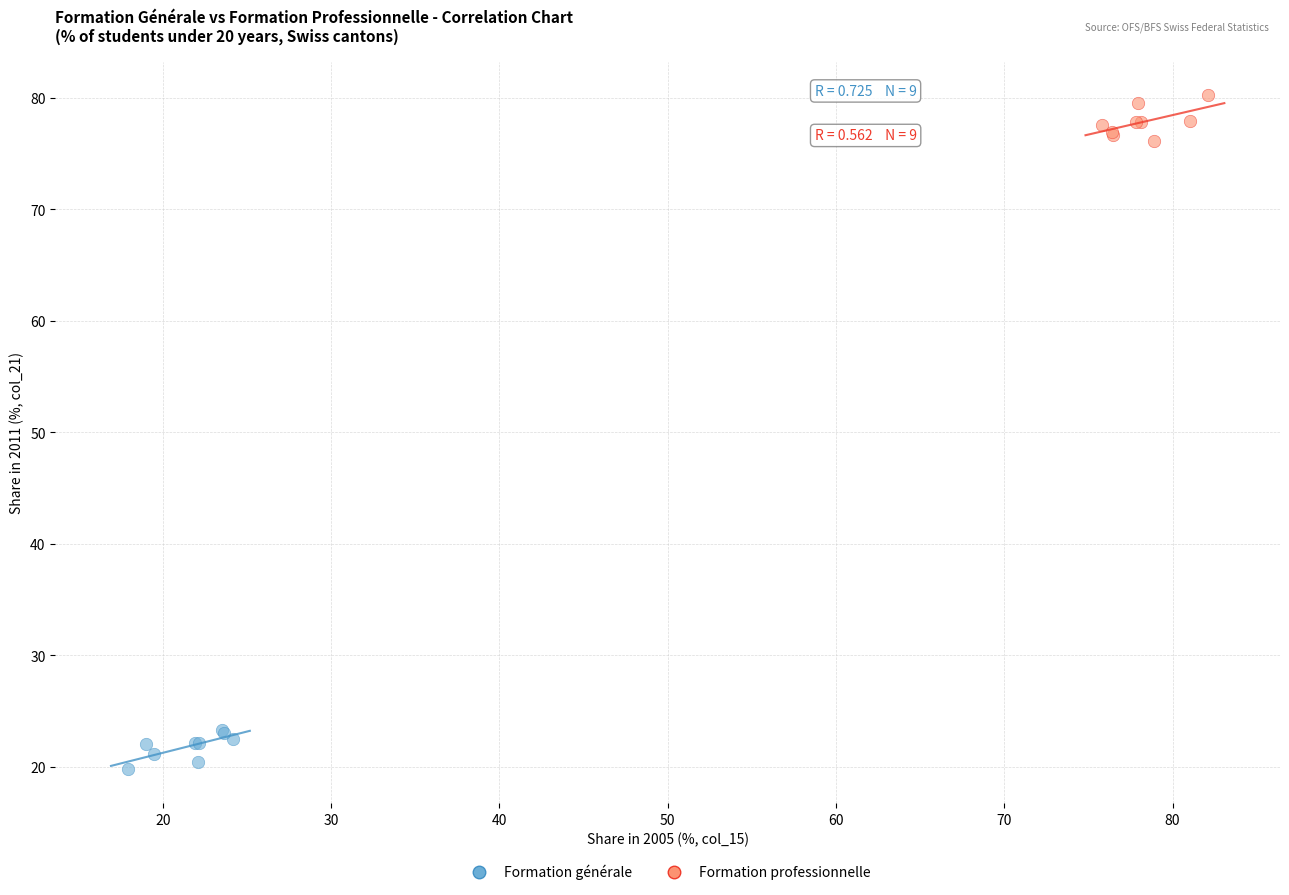

Which series reaches the minimum Y coordinate?

Formation générale